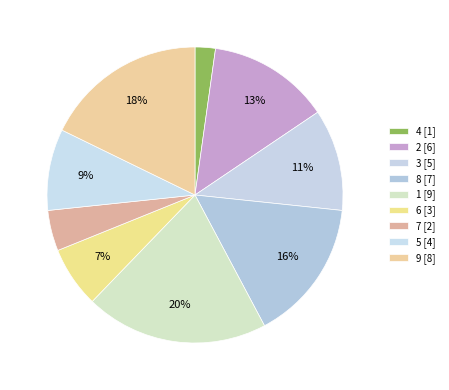

How many slices are in this pie chart?

9